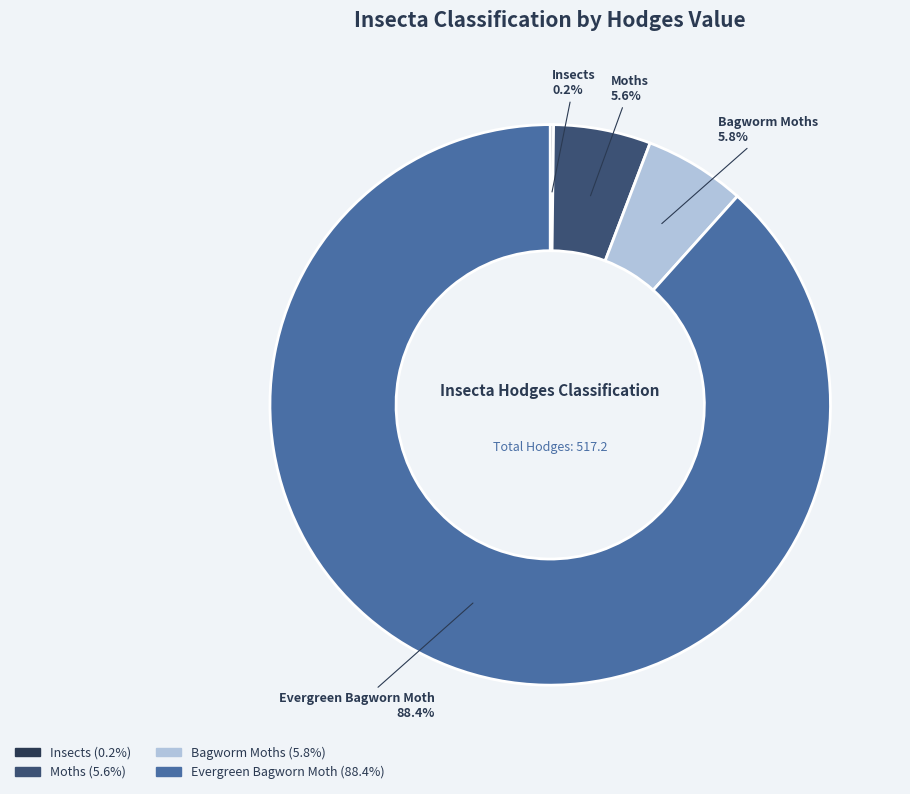

True or false: Bagworm Moths accounts for 1% of the total.

False